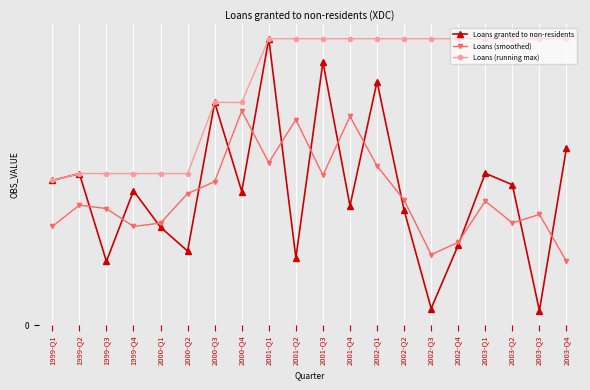

In Loans granted to non-residents, how many points are lower than both neighbors (excluding endpoints)?

7